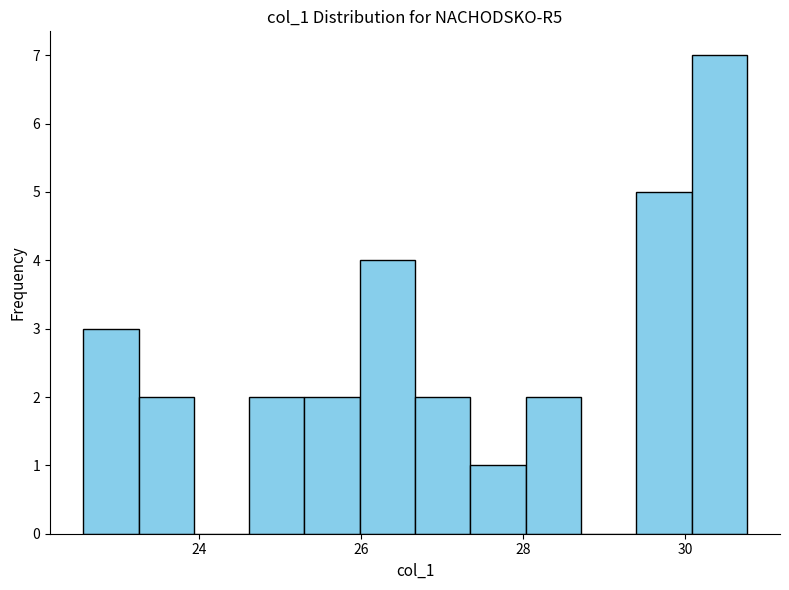

Around what value on the x-axis is the tallest bar? Give the approximate position of its centre, as read against the axis.

30.4